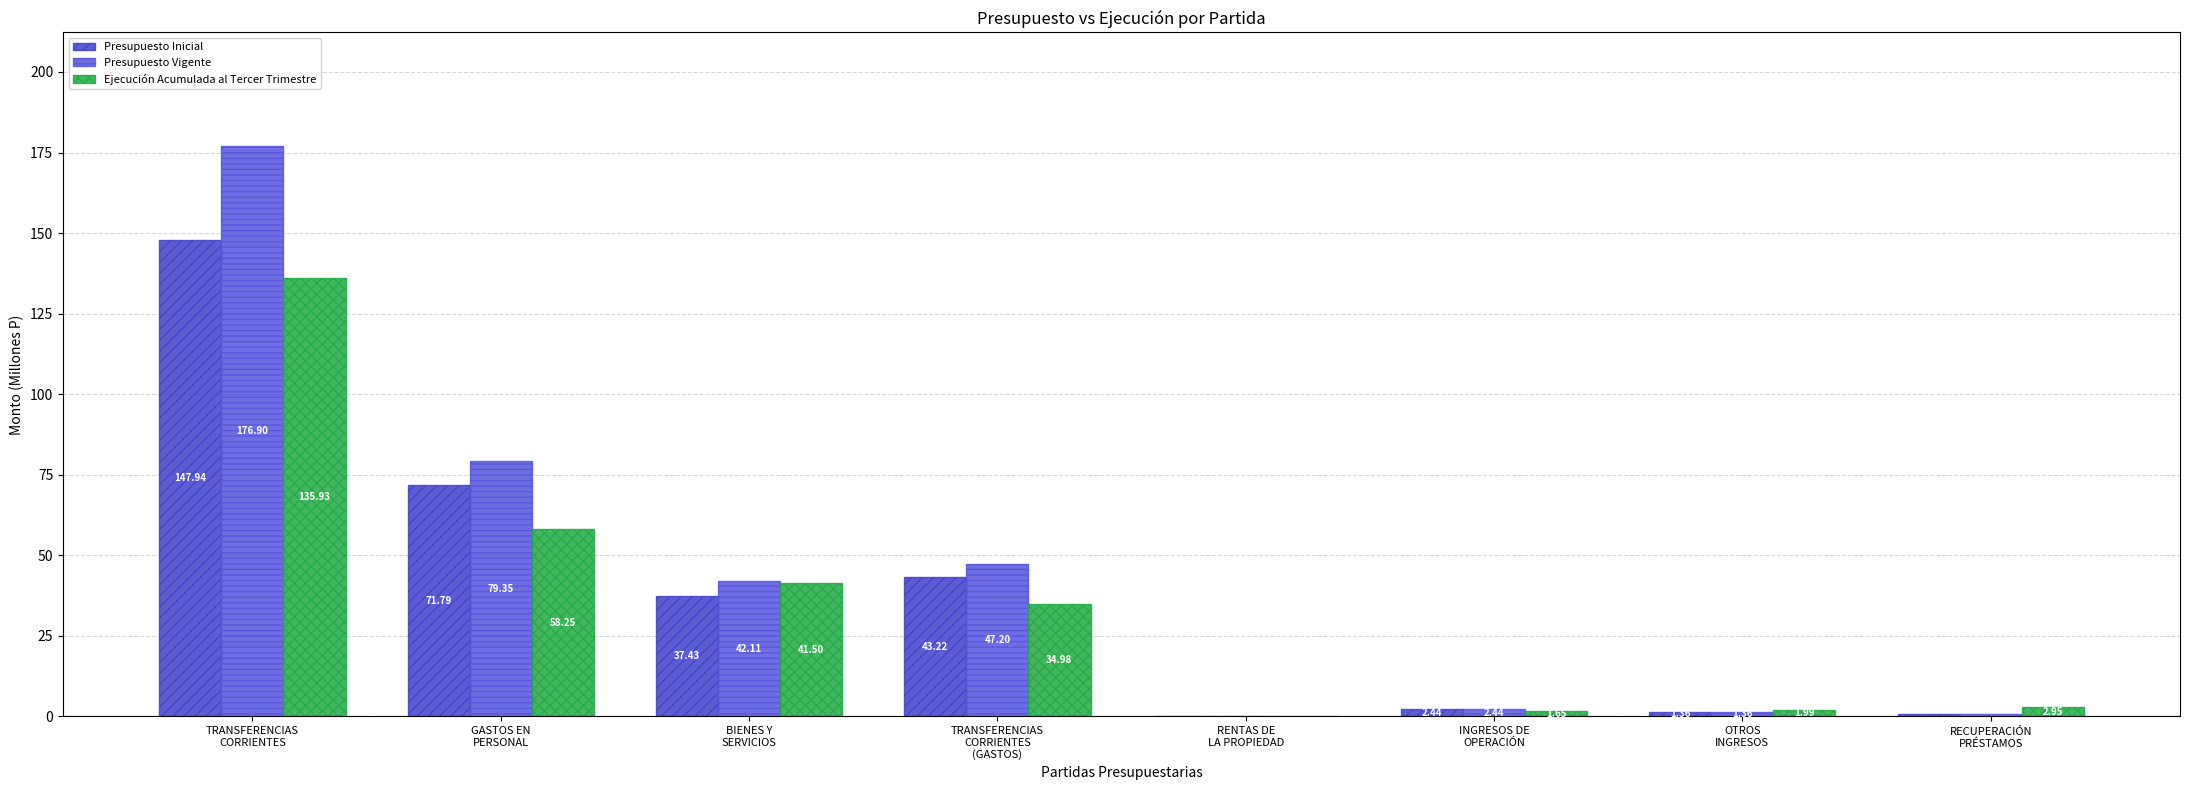

Are the bars horizontal?

No